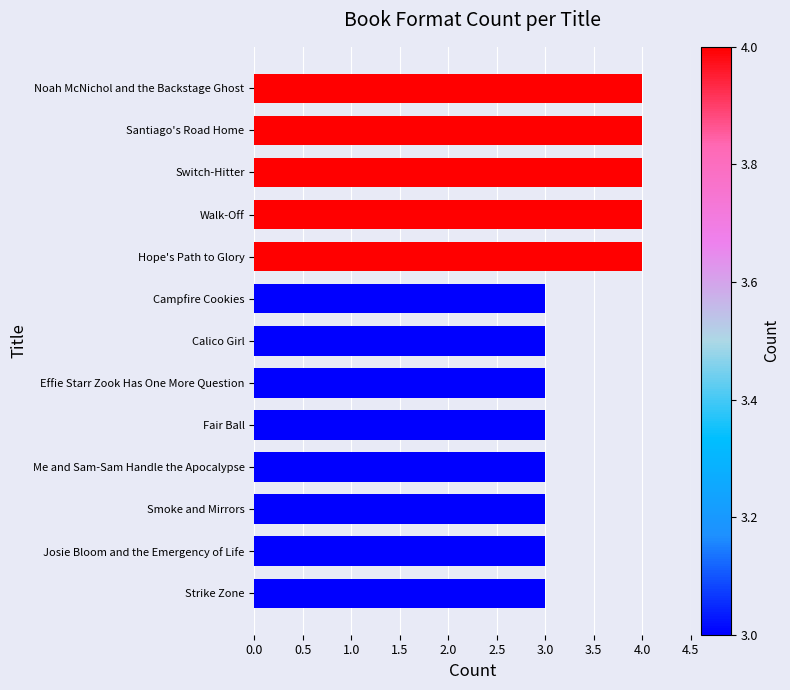

What is the average value?

3